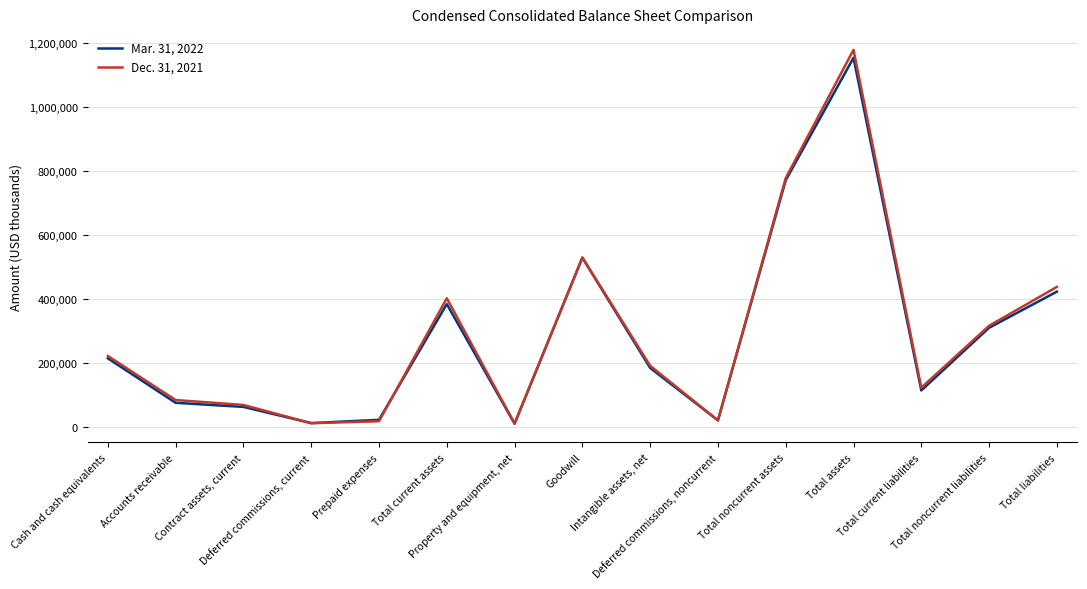

Which series has the largest range (max minus min)?

Dec. 31, 2021